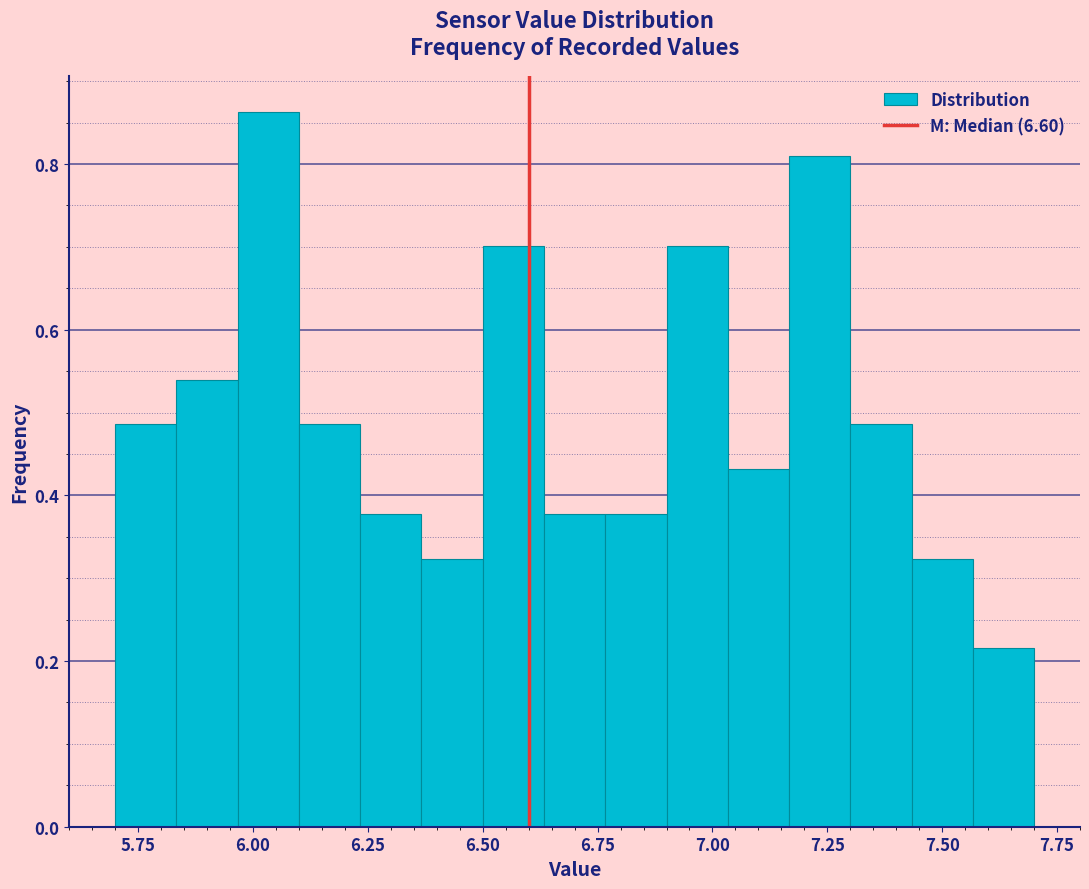

Read against the x-axis, roughly where is the centre of the tallest bar?

6.05